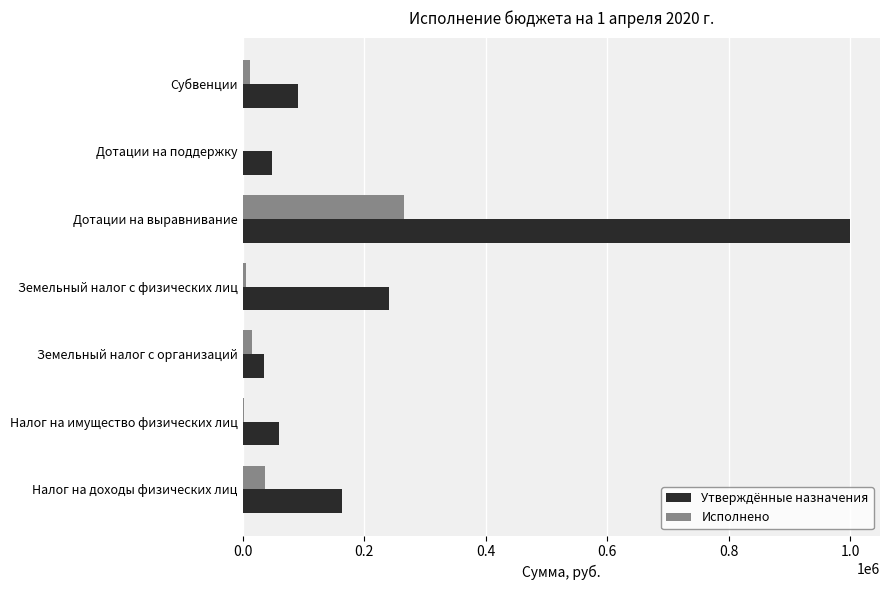

How many categories are shown in the chart?

7